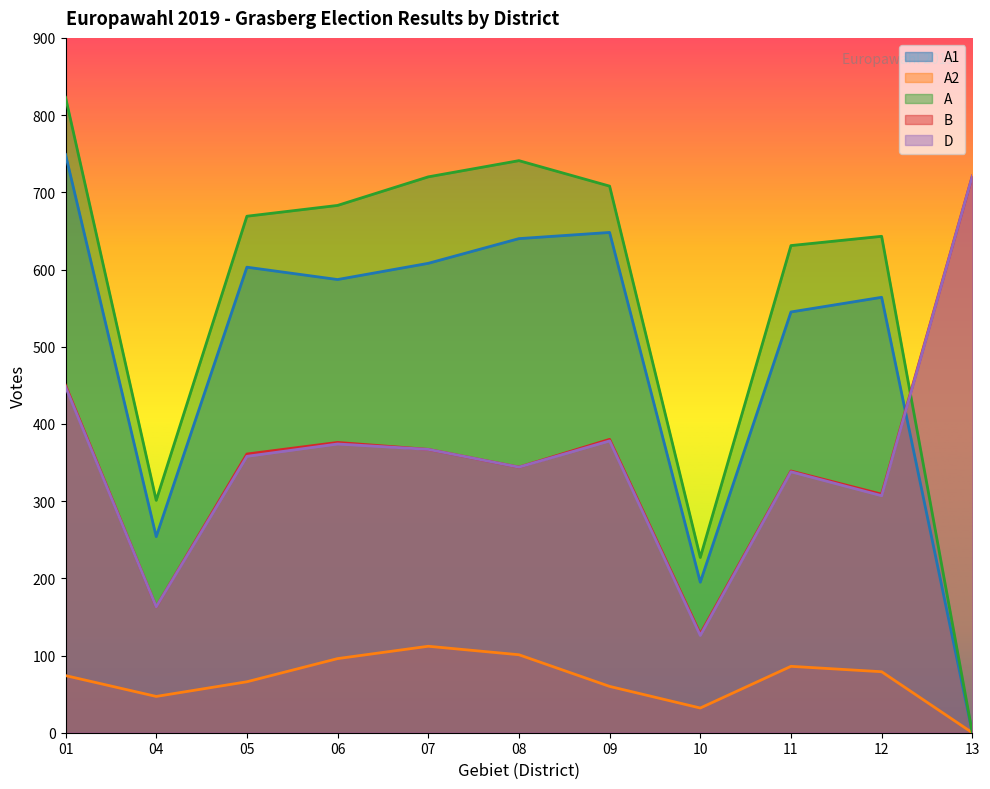

What is the total value across all series at 06?

2116